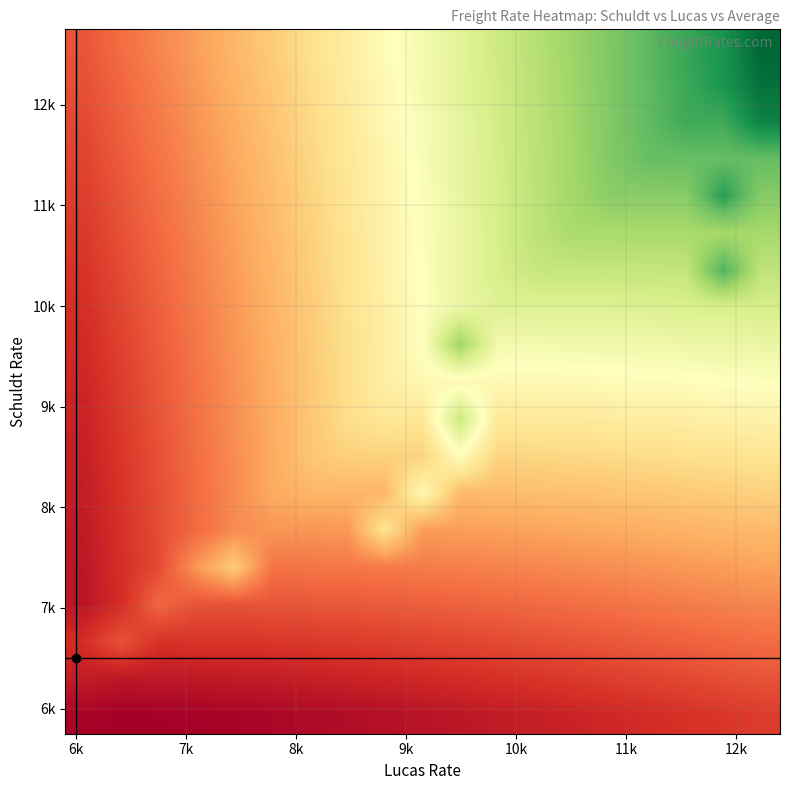

What is the minimum value shown in the chart?

5864.7